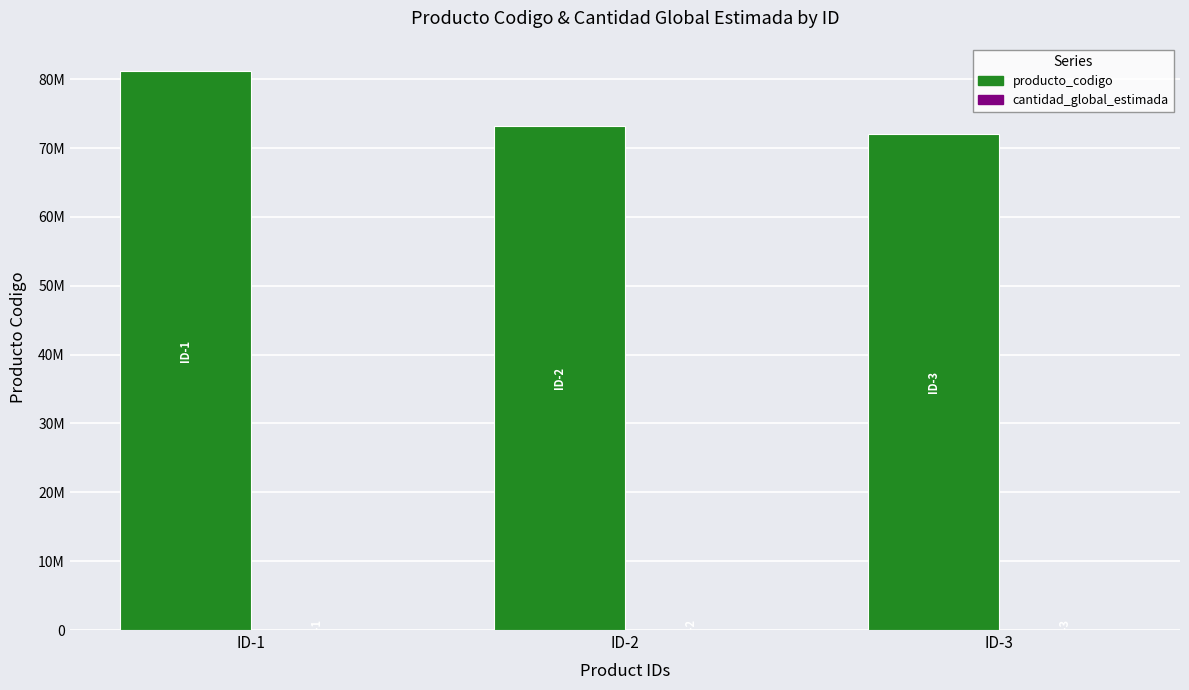

Does the chart contain stacked bars?

No